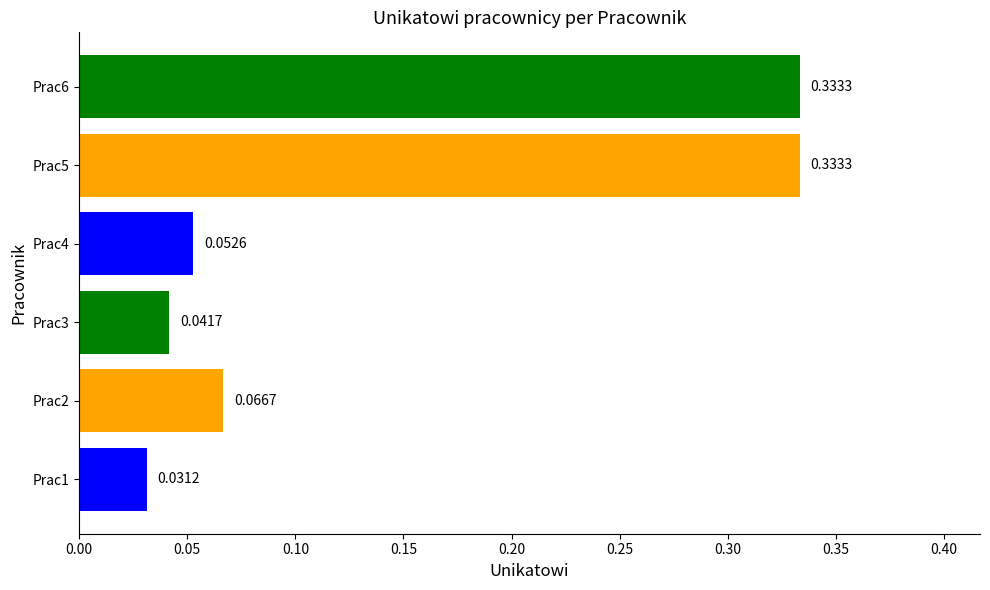

Which has a higher value, Prac3 or Prac6?

Prac6